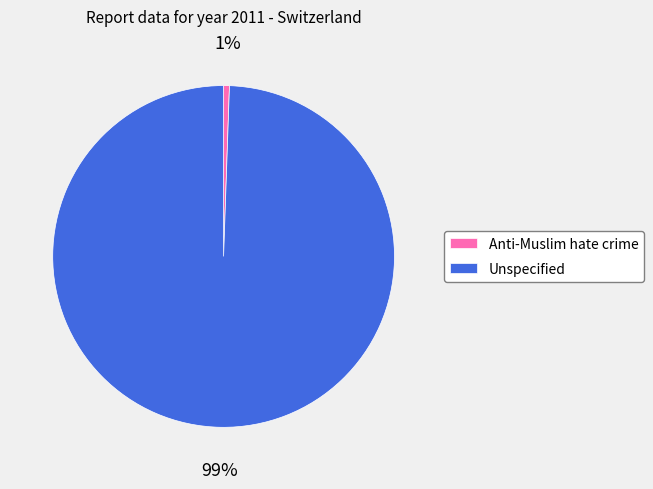

Which slice is the smallest?

Anti-Muslim hate crime